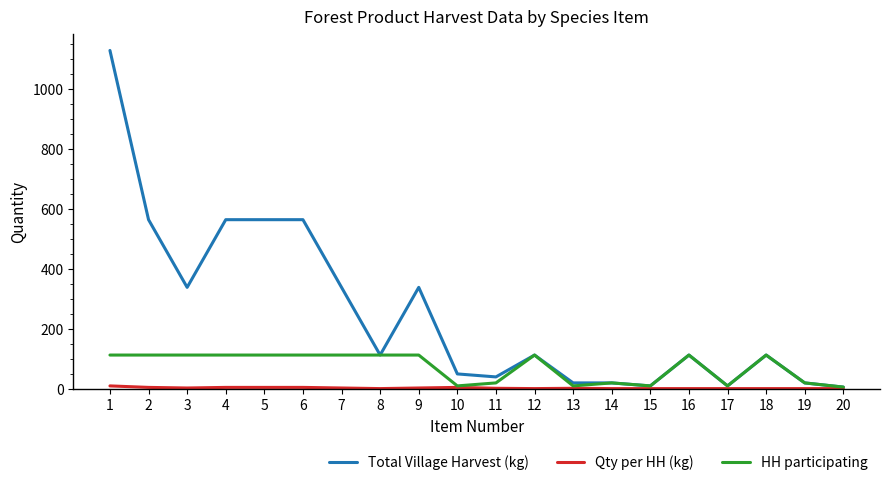

How many values in the Total Village Harvest (kg) series are below 113?

8